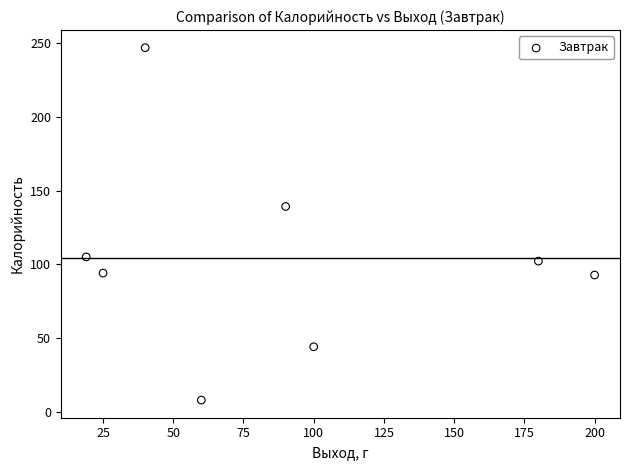

What is the range of X values (max minus min)?

181.0